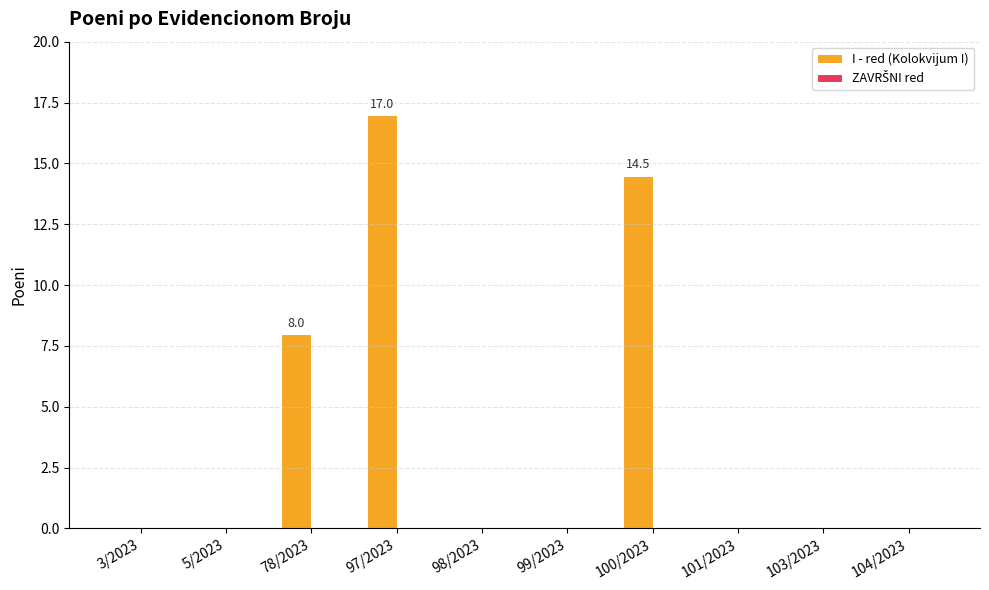

Are the bars horizontal?

No